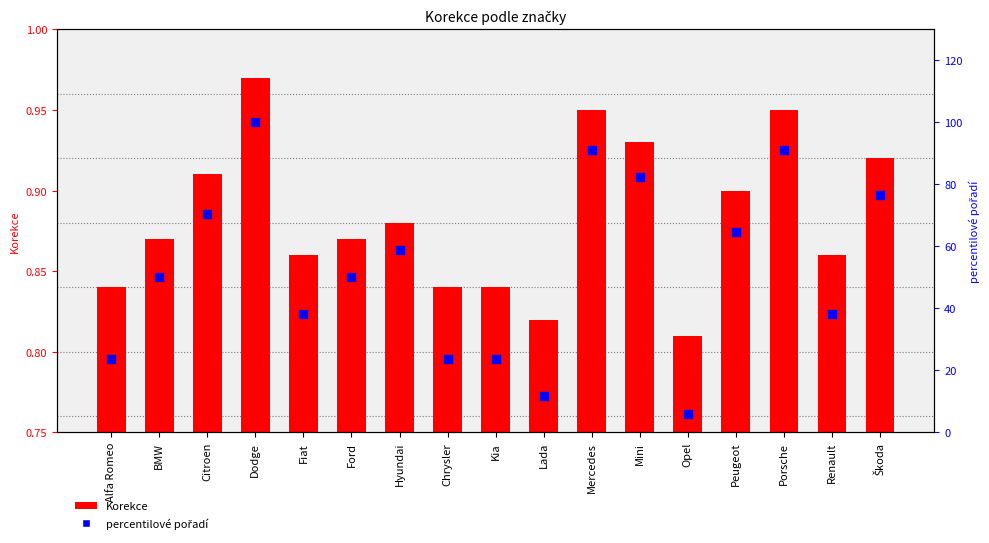

Is the value of percentilové pořadí at Porsche greater than the value of Korekce at Hyundai?

Yes